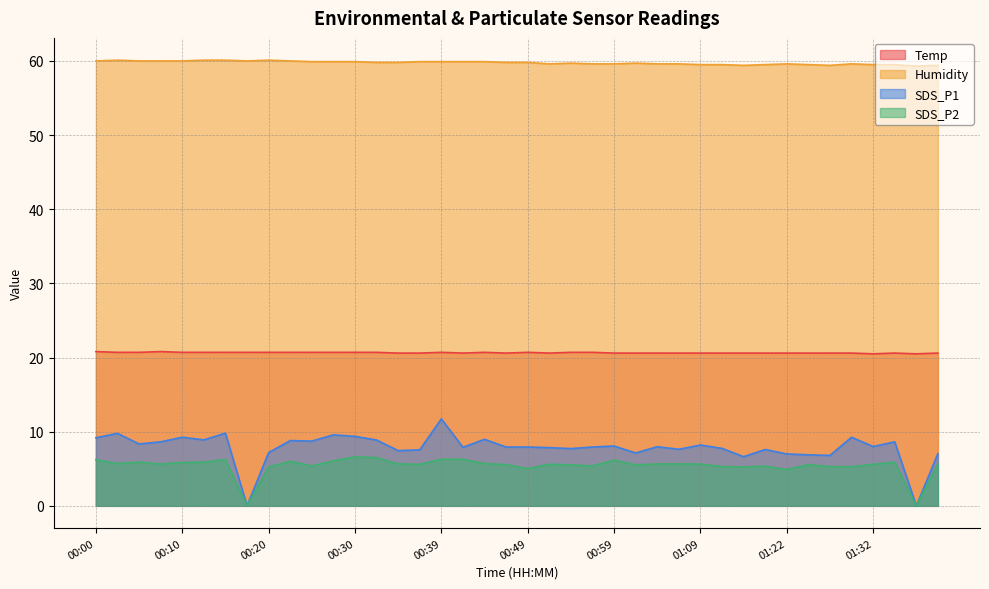

What position from the left is 01:02?

26